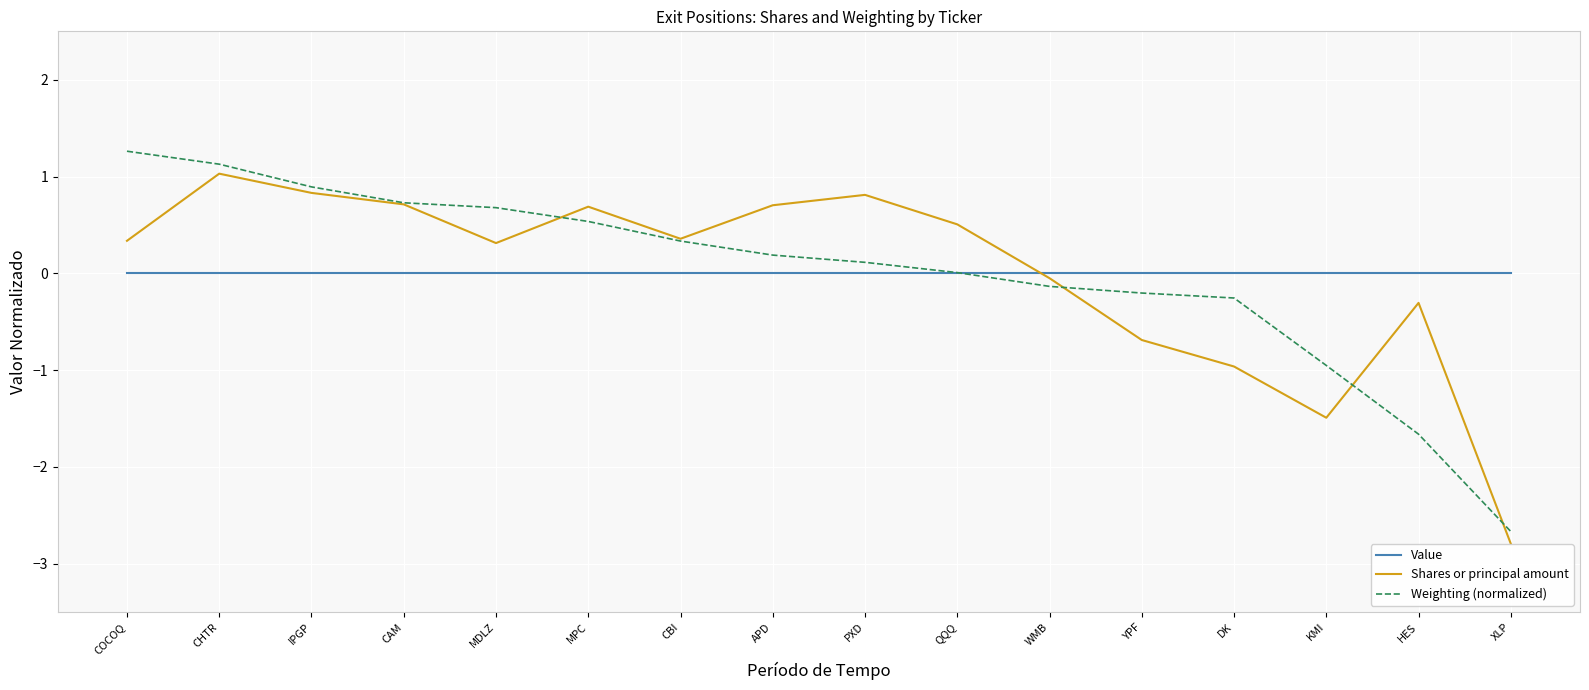

What position from the left is APD?

8